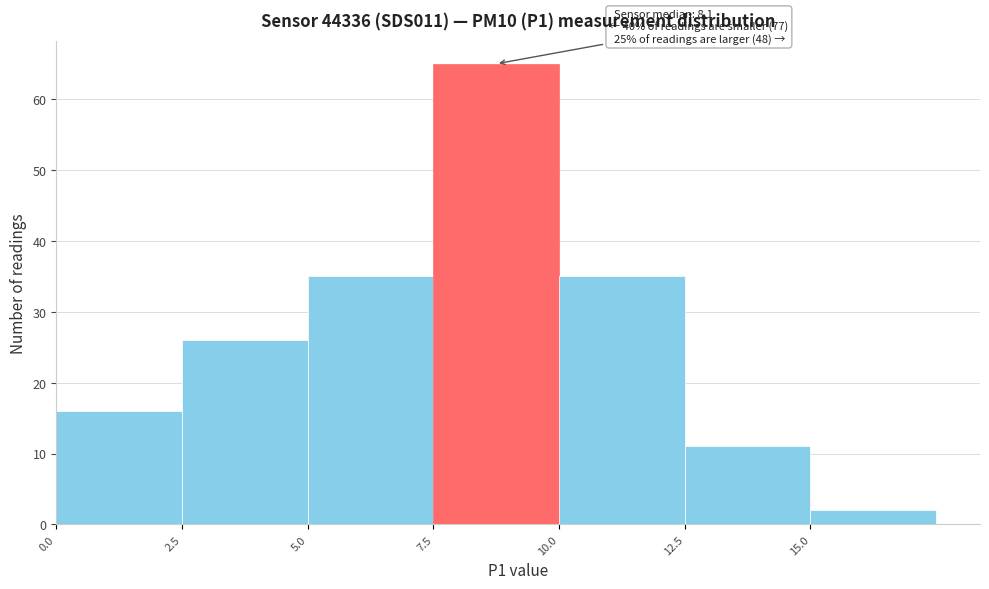

Over which range of the x-axis is the bar tallest?

7.5 to 10.0